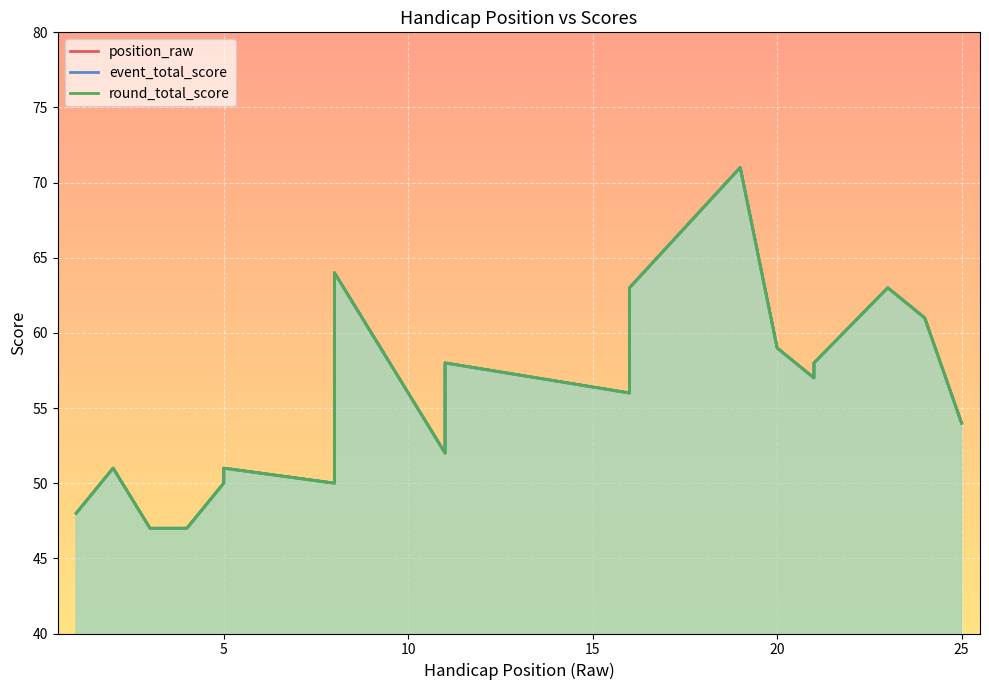

How many interior local peaks does the position_raw series have?

5